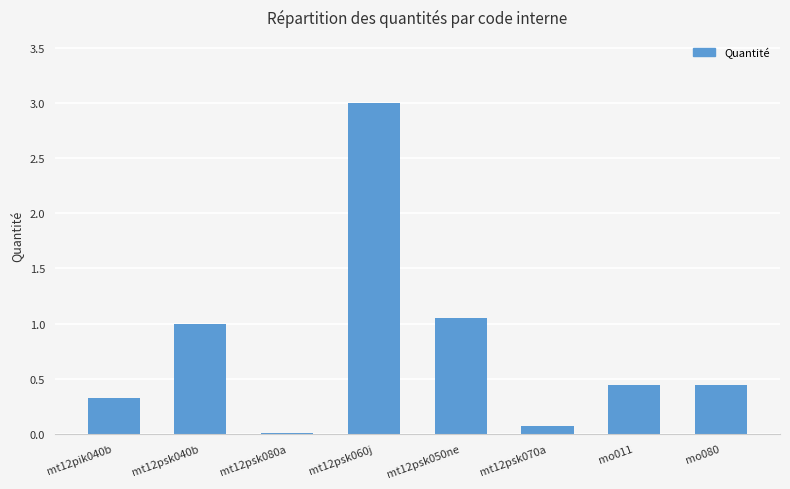

What is the greatest value displayed?

3.0